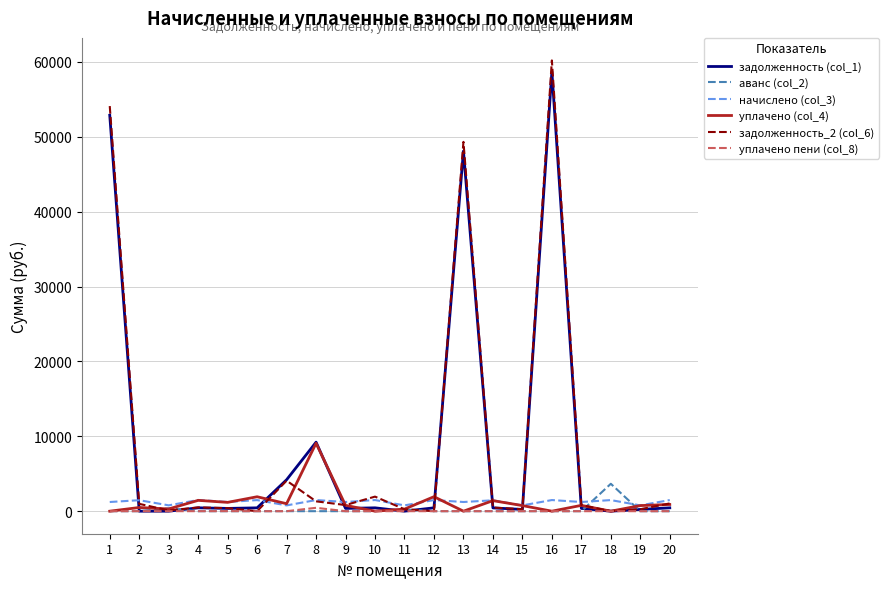

Which series has the widest spread of values?

задолженность_2 (col_6)